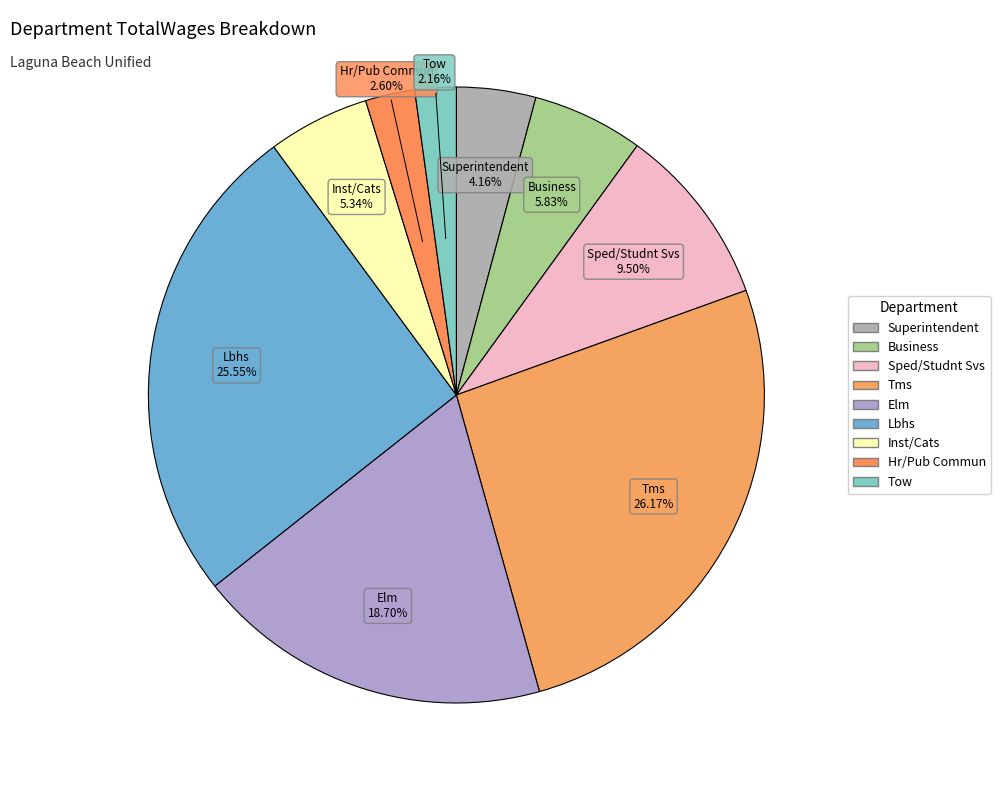

How many segments does this pie chart have?

9